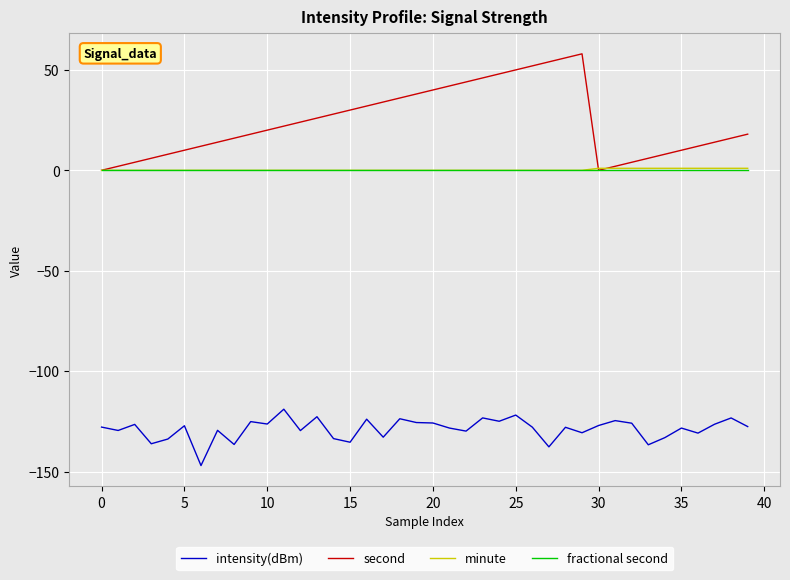

What is the maximum value shown in the chart?

58.0